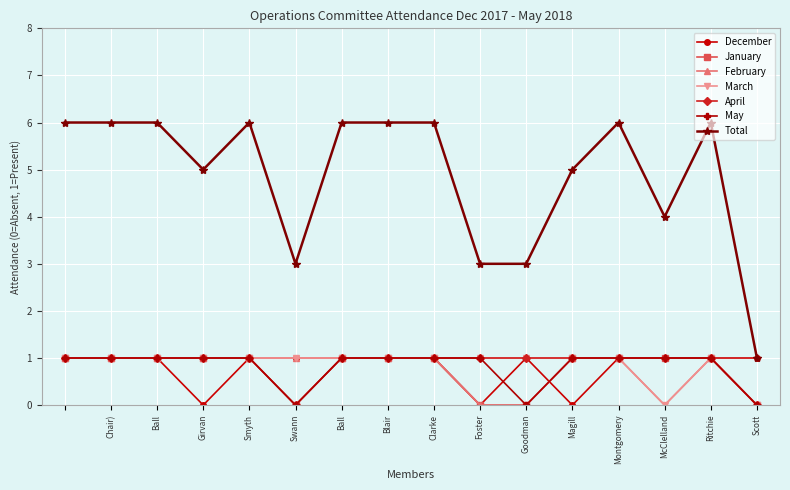

At how many categories does at least one series exceed 0?

16